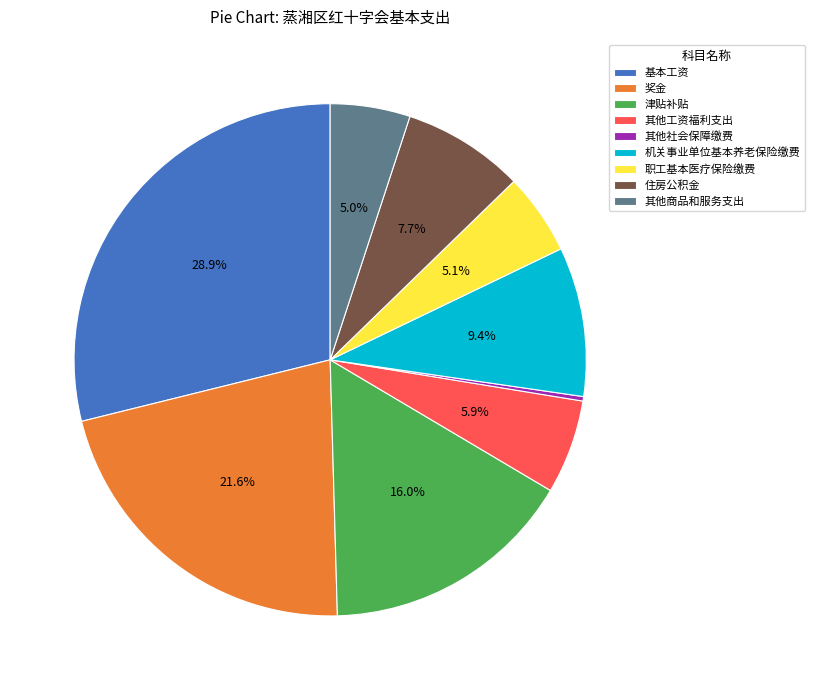

What percentage is NOT represented by 机关事业单位基本养老保险缴费?

90.6%